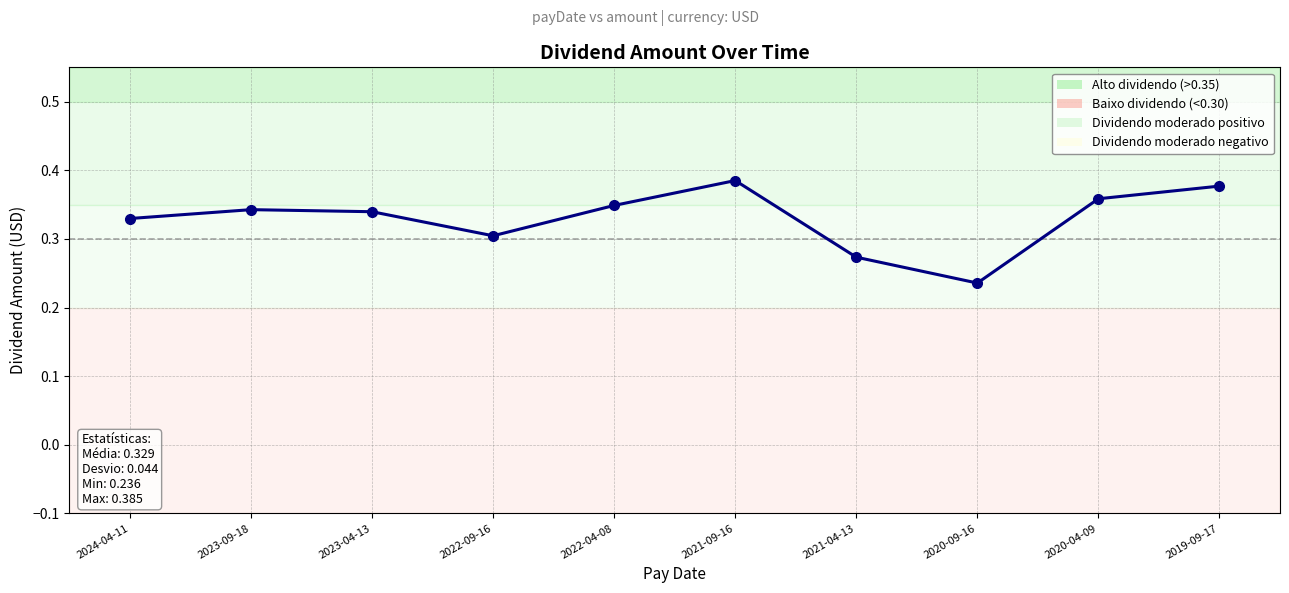

How many interior local peaks (higher than both neighbors) does the data have?

2